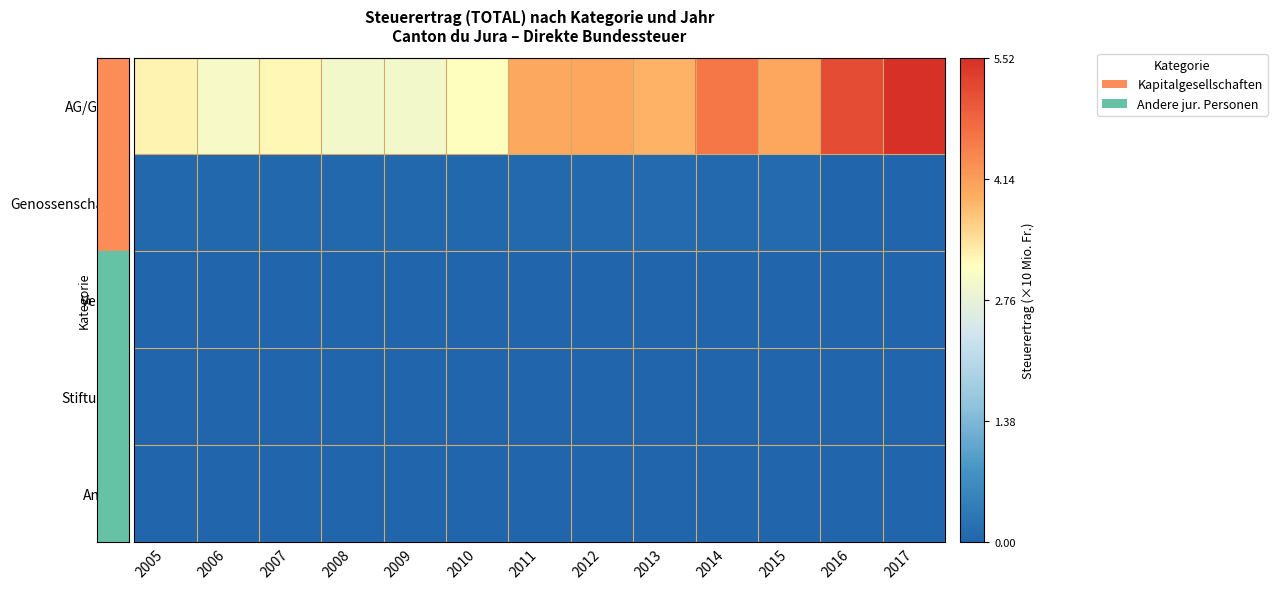

Rank the series by their maximum value, from lowest to highest.

Vereine, Stiftungen, Andere, Genossenschaften, AG/GmbH